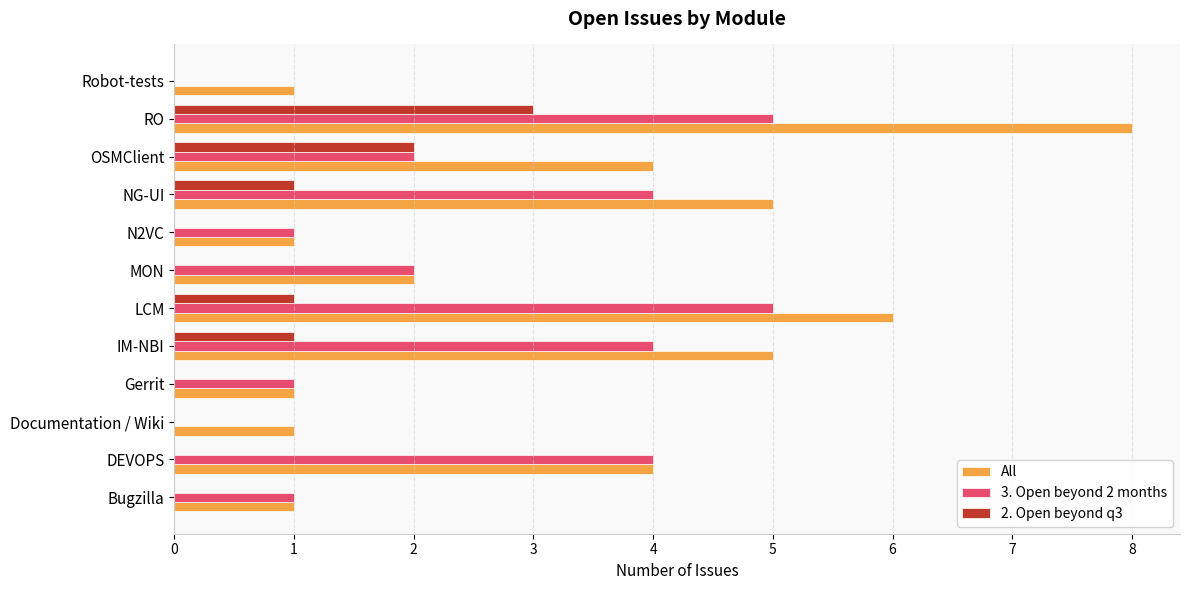

Which series has the largest total across all categories?

All